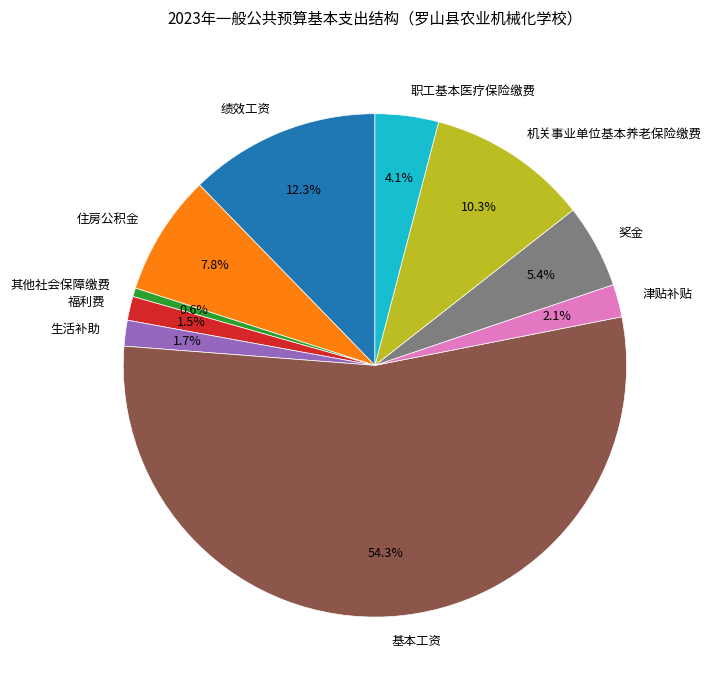

Which has a higher value, 福利费 or 奖金?

奖金